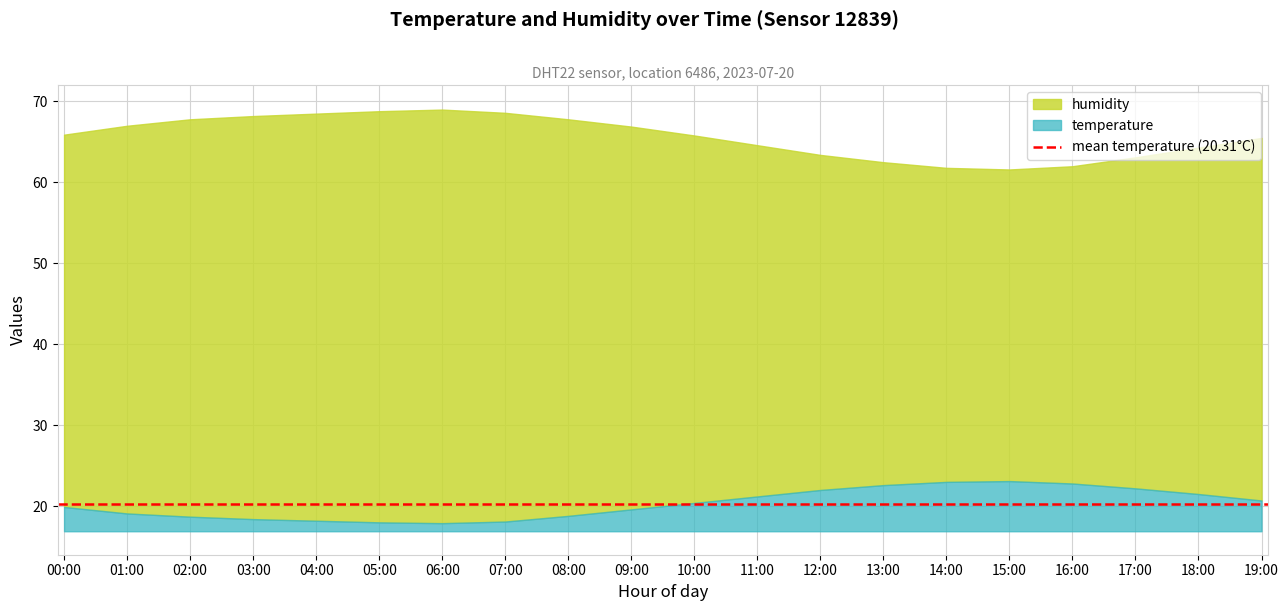

Which has a higher value, 06:00 or 19:00?

19:00